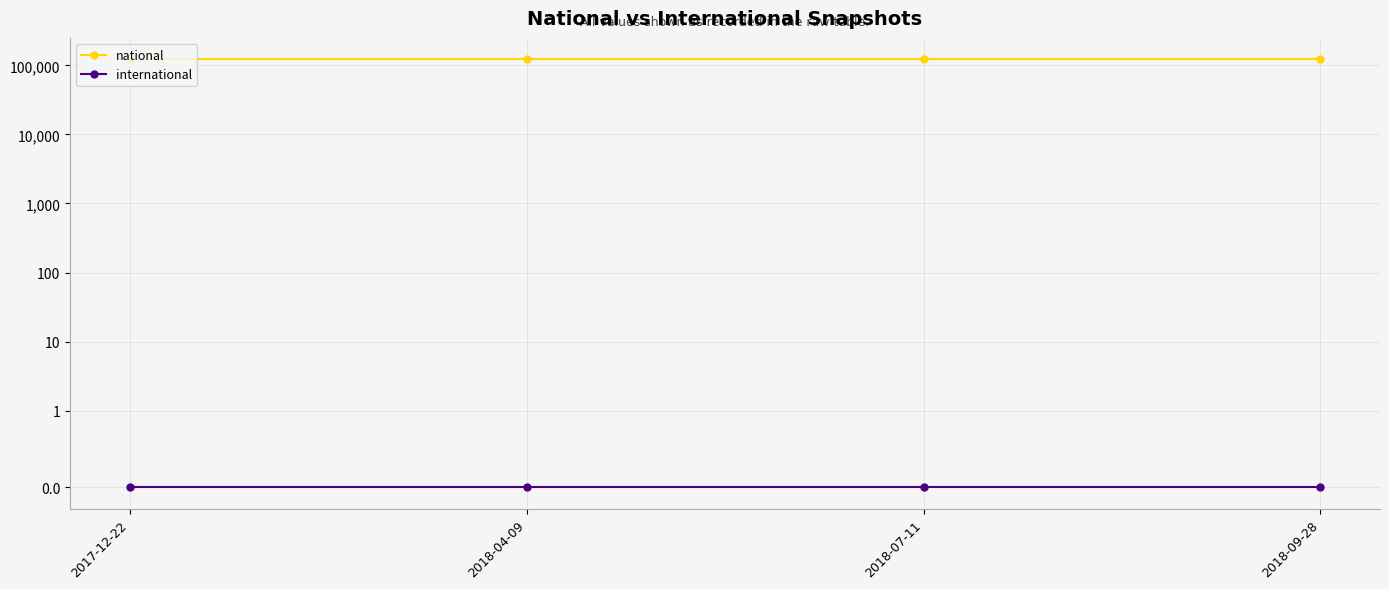

Rank the series by their average value, from highest to lowest.

national, international